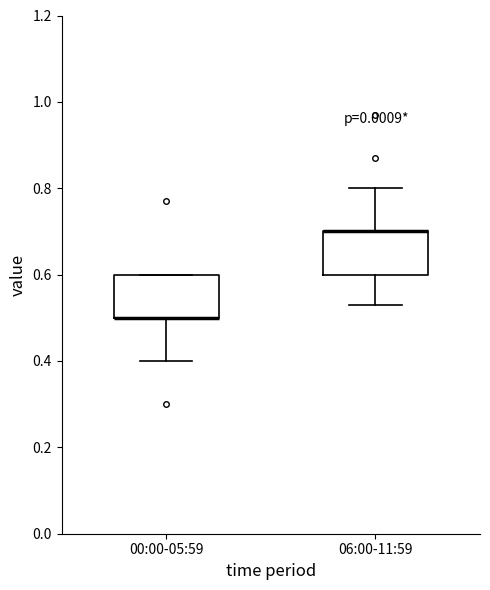

Reading left to right, read every box against the y-axis: the position of its median line, the range the box covers, and the ends of its whiskers. The values are not printed on the chart, so give them approximately, as read against the axis.

00:00-05:59: median 0.50 (drawn on the box's lower edge), box 0.50 to 0.60, whiskers 0.40 to 0.60
06:00-11:59: median 0.70 (drawn on the box's upper edge), box 0.60 to 0.70, whiskers 0.54 to 0.80